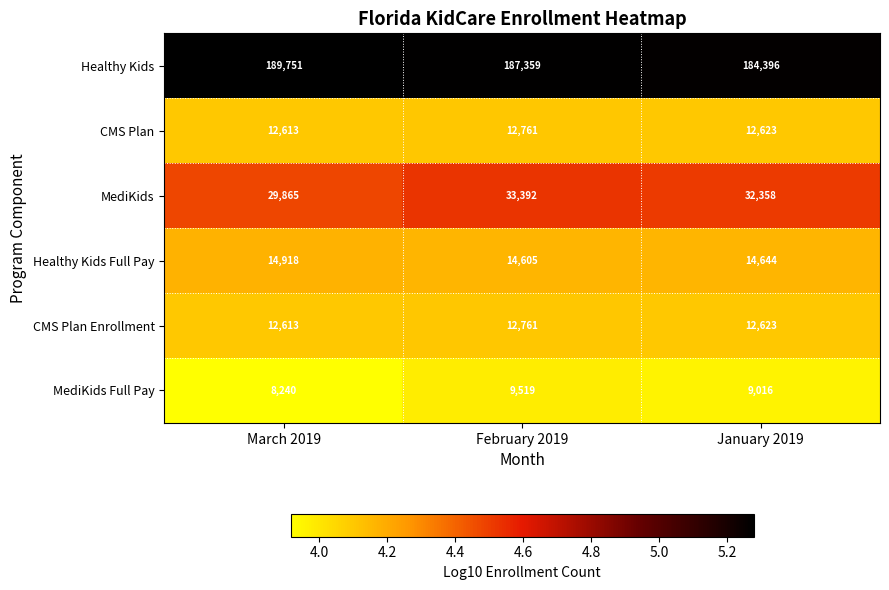

Reading right to left, what are all the values shown in this chart?

Healthy Kids: 184396	187359	189751
CMS Plan: 12623	12761	12613
MediKids: 32358	33392	29865
Healthy Kids Full Pay: 14644	14605	14918
CMS Plan Enrollment: 12623	12761	12613
MediKids Full Pay: 9016	9519	8240